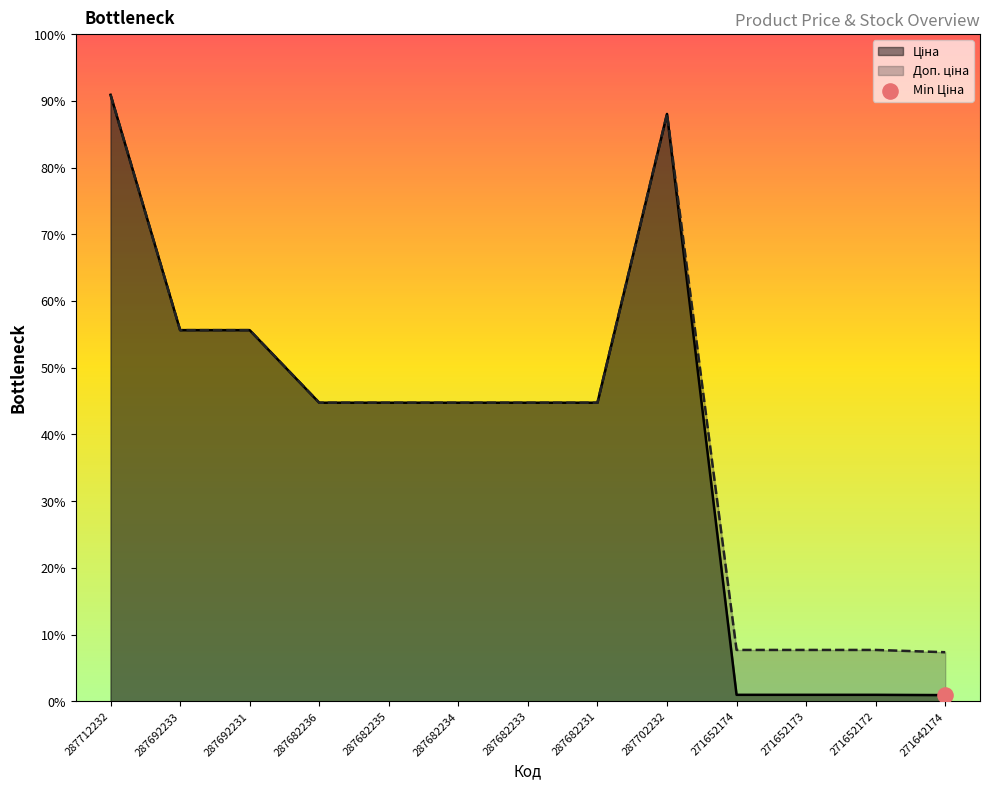

Which series reaches the maximum Y coordinate?

Ціна